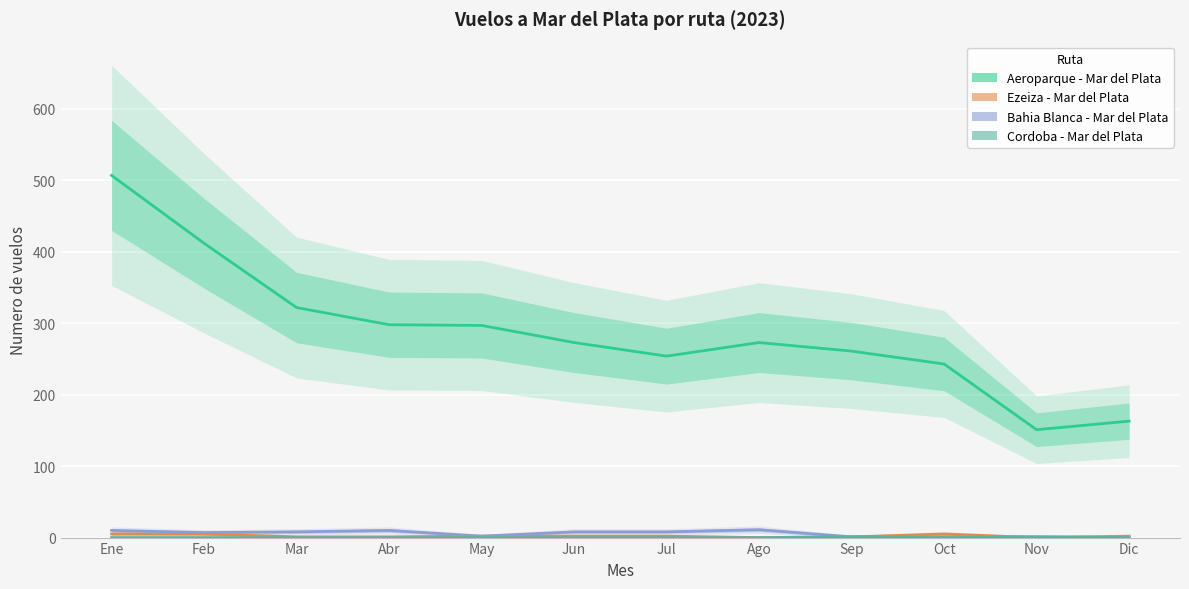

At which category is the sum across all series the highest?

Ene